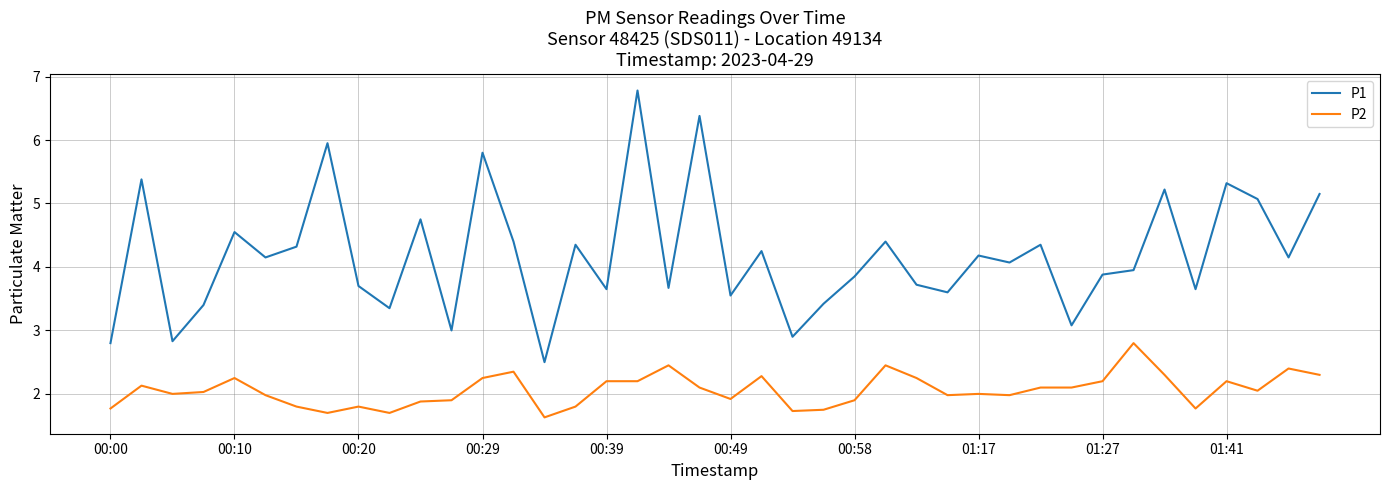

Which series has the widest spread of values?

P1